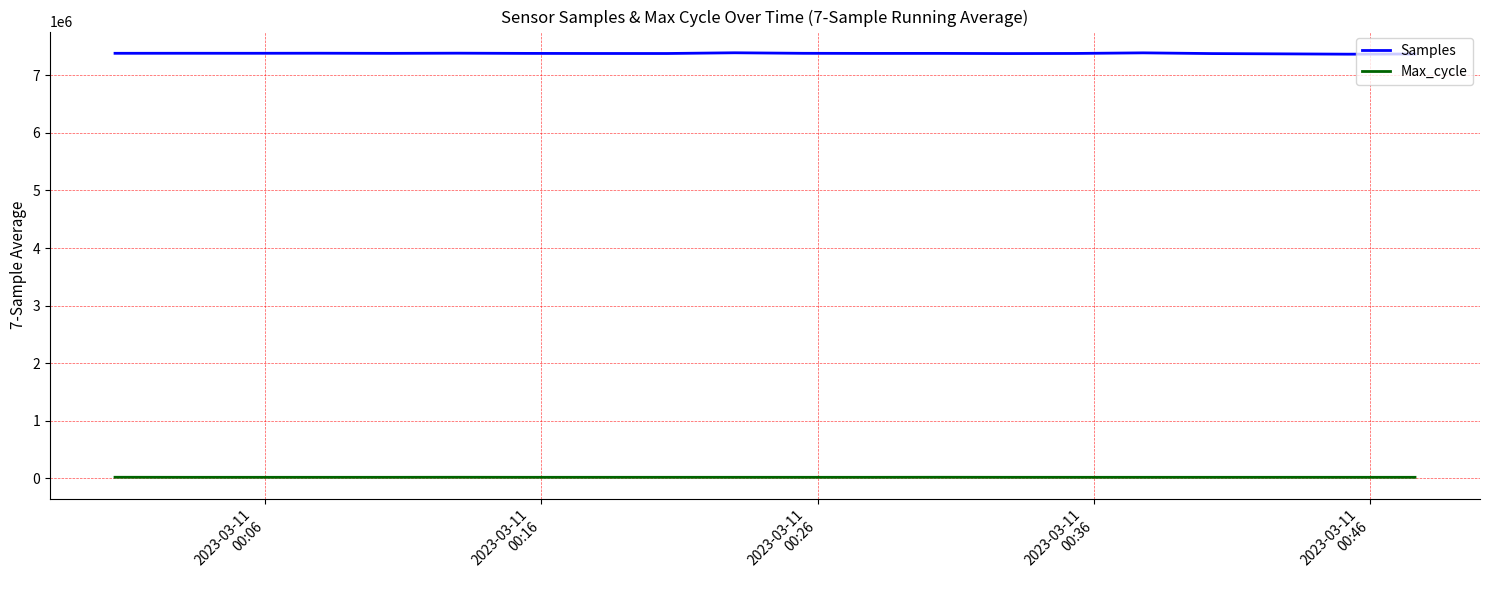

What is the maximum value shown in the chart?

7388697